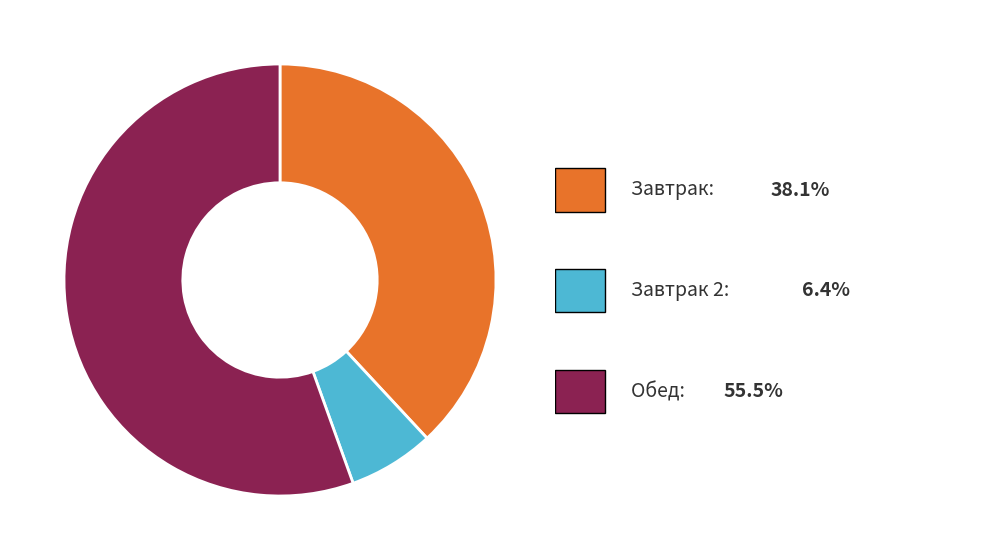

Is there a majority slice in this chart?

Yes